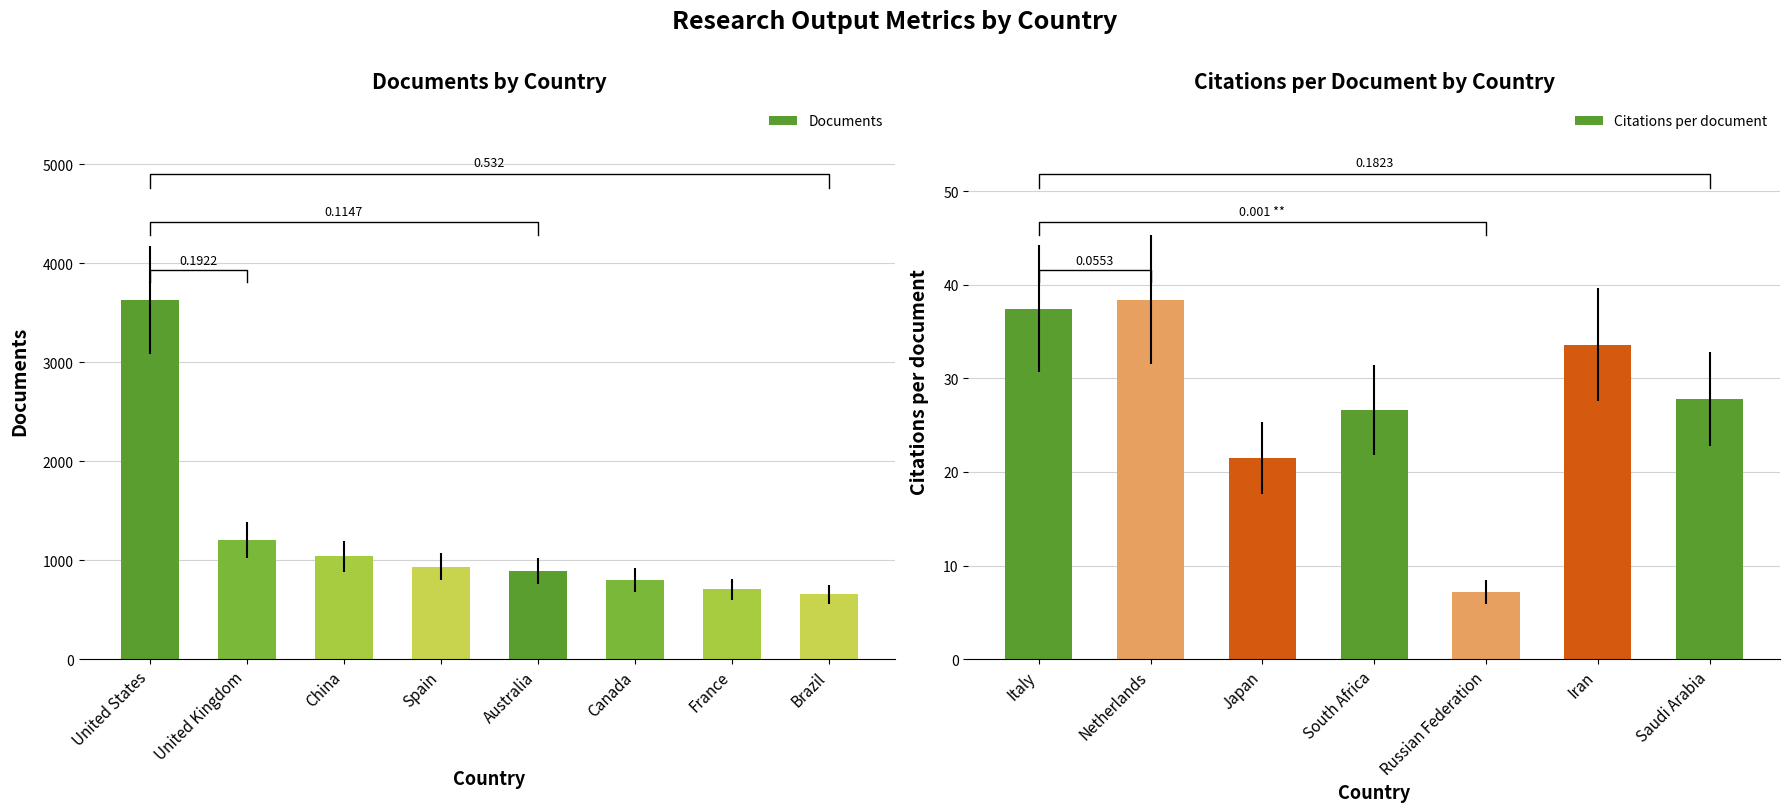

At which label is Documents closest to 2143?

United Kingdom